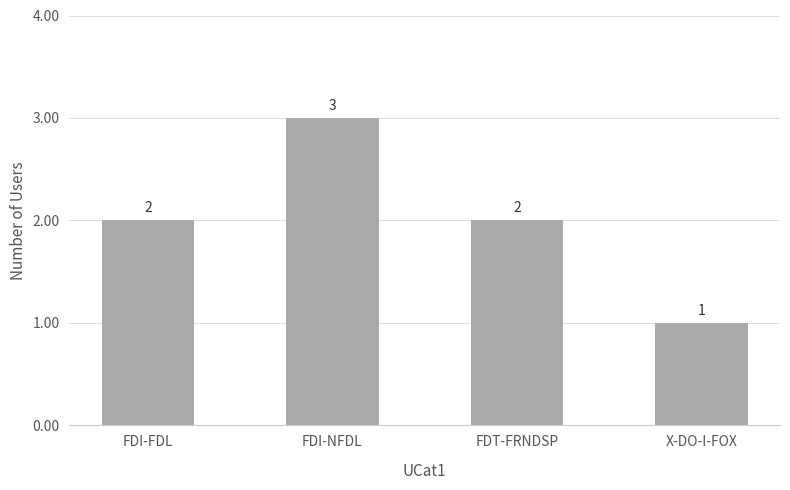

What is the greatest value displayed?

3